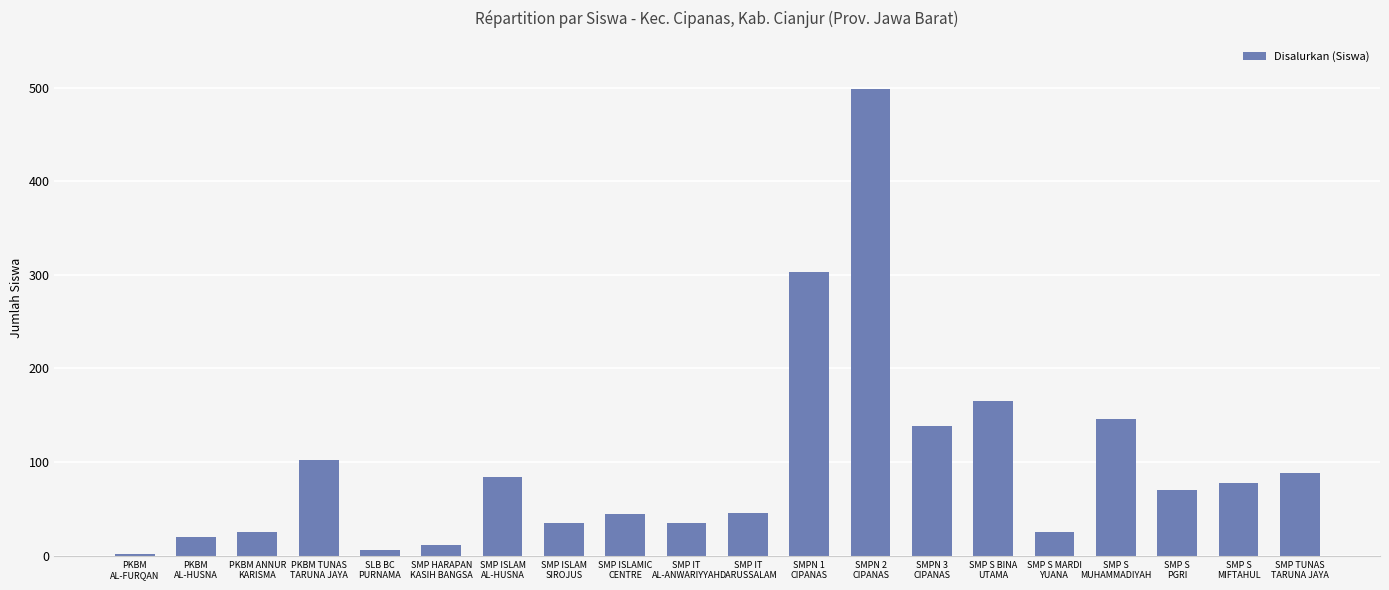

What is the change in value from SMP HARAPAN
KASIH BANGSA to SMP IT
AL-ANWARIYYAH?

+24